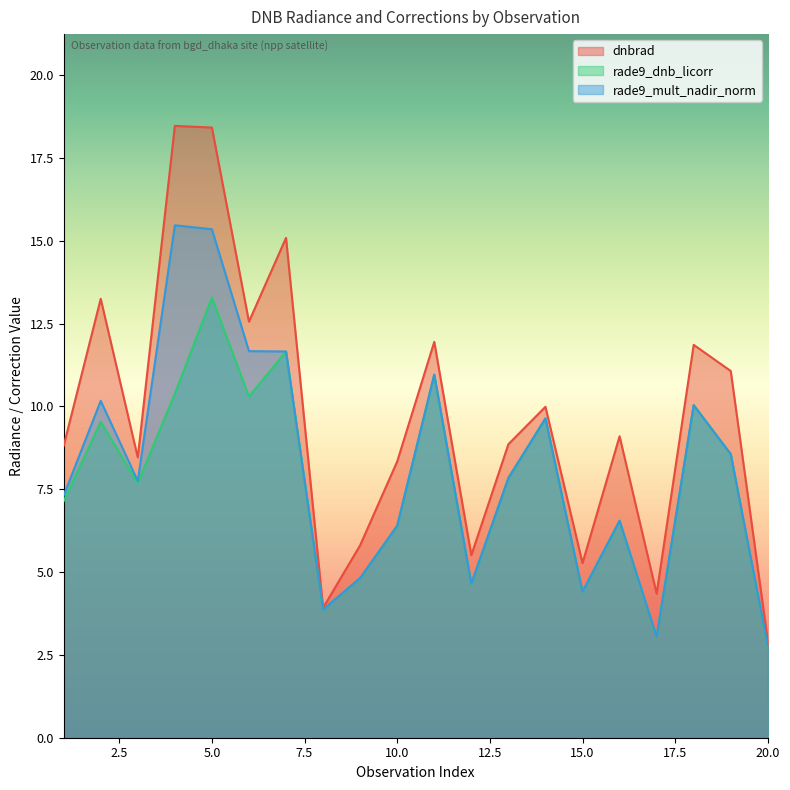

At which category does rade9_mult_nadir_norm reach its first local peak?

2